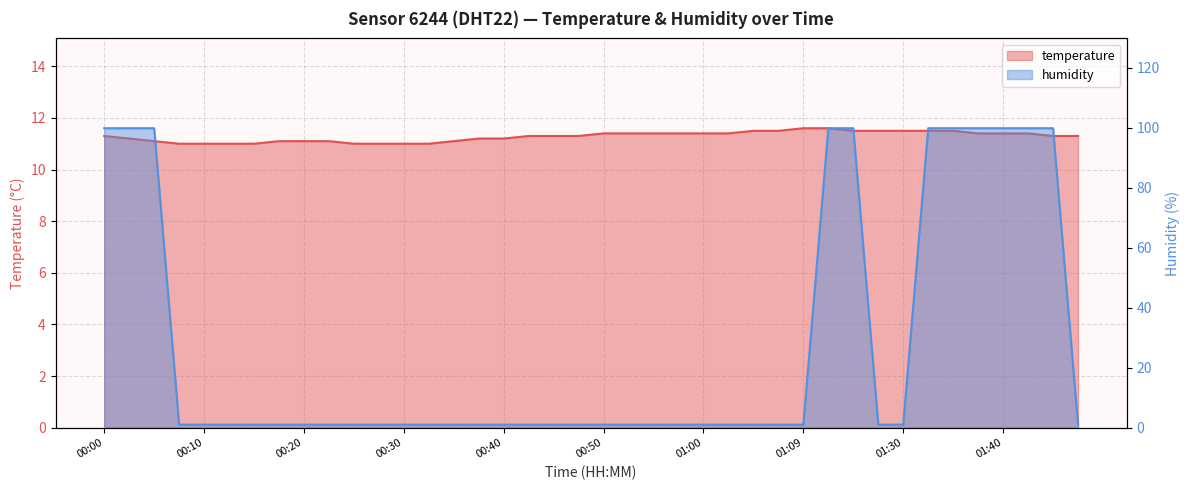

Is the value of temperature at 00:03 greater than the value of humidity at 00:42?

Yes